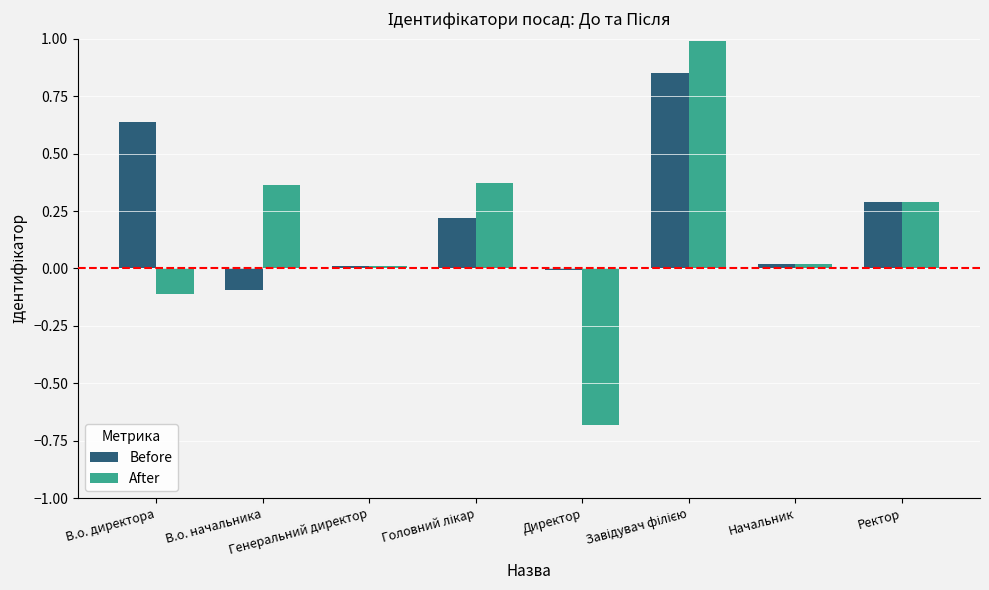

Which series has the largest total across all categories?

Before